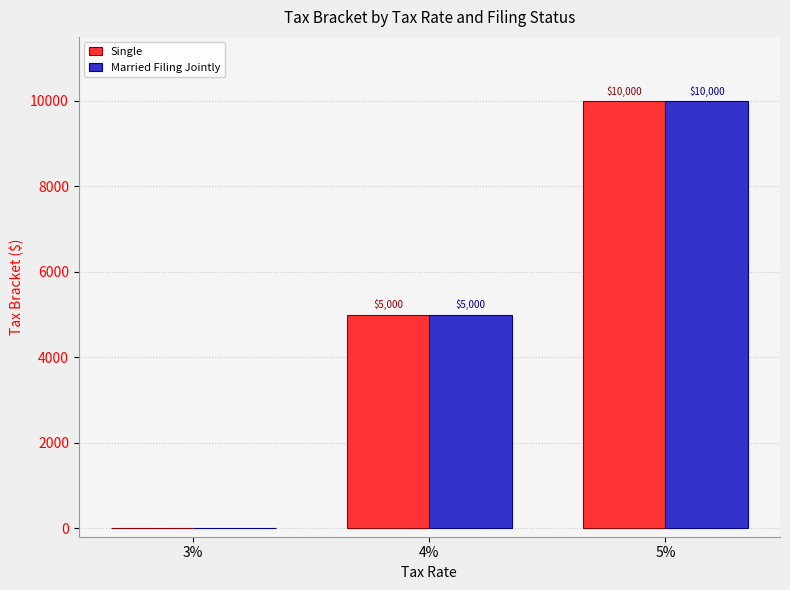

What is the total value across all series at 4%?

10000